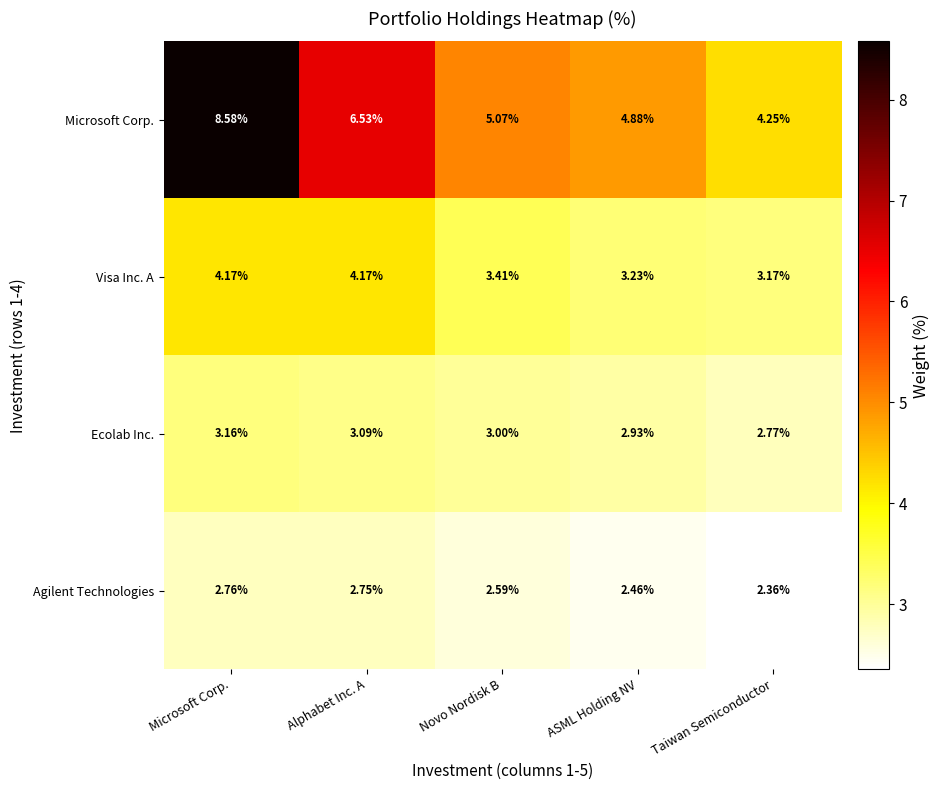

At which category is the sum across all series the highest?

Microsoft Corp.